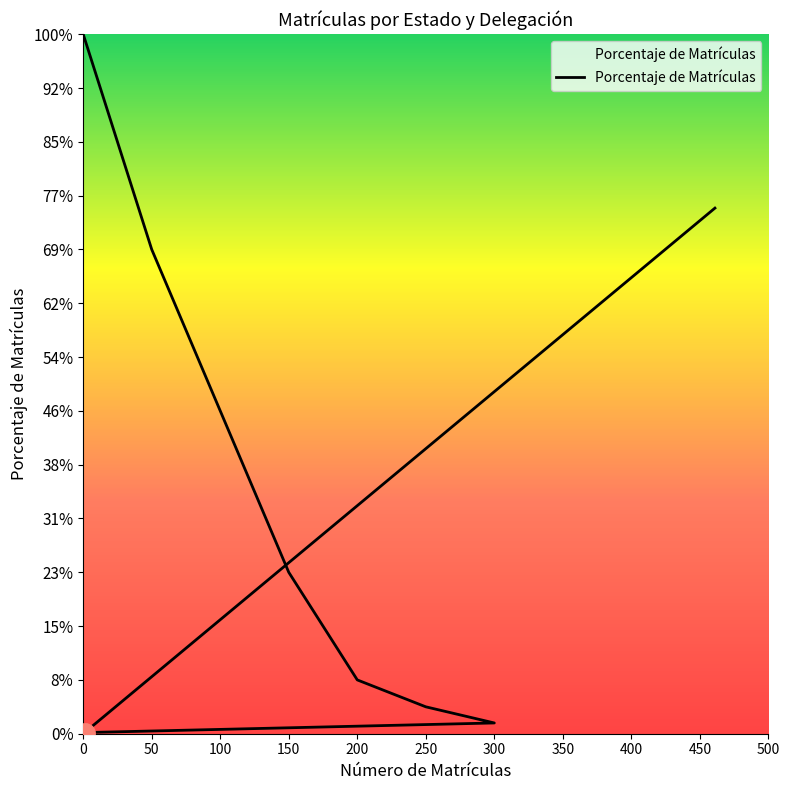

What is the label of the 18th point from the right?

100